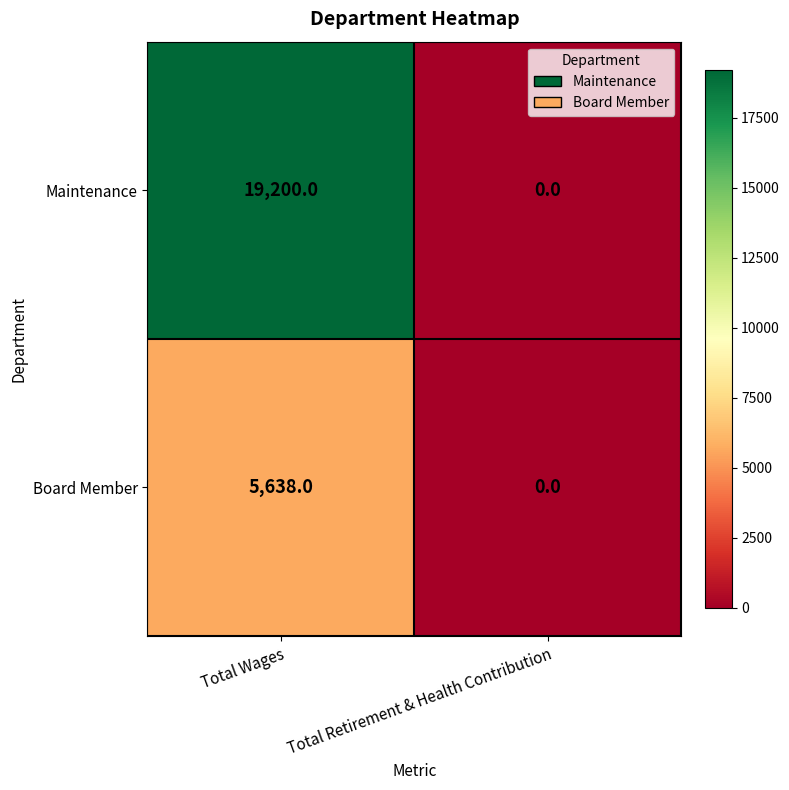

At which category is the sum across all series the highest?

Total Wages